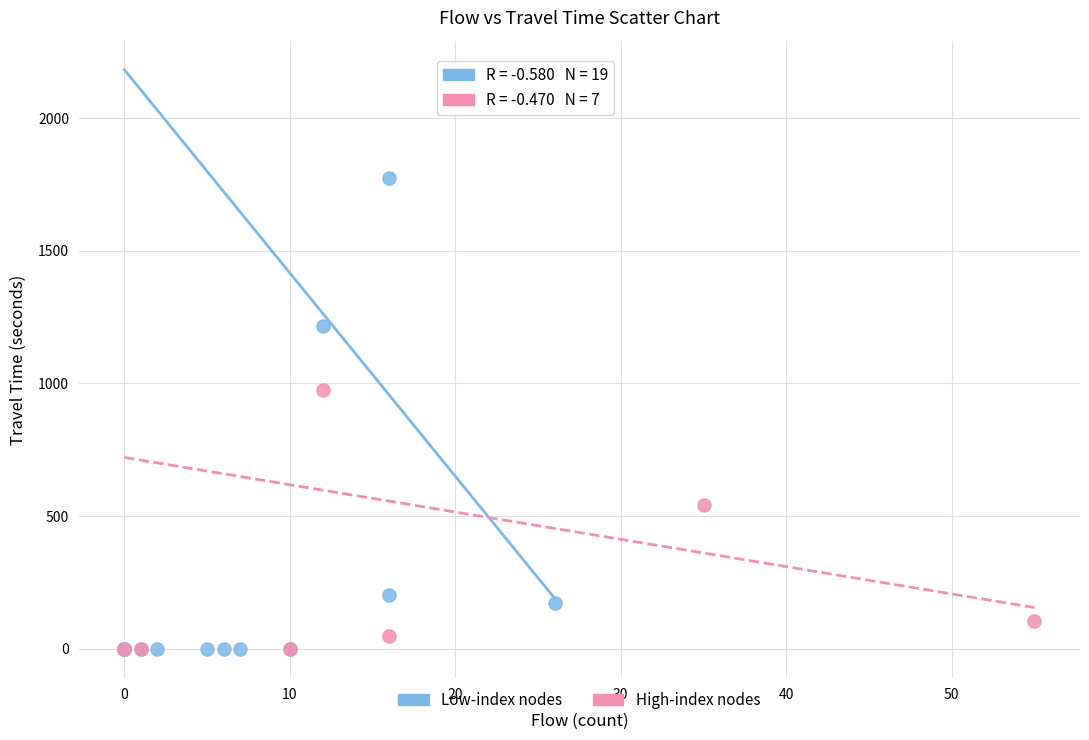

Which series has the largest Y range (max minus min)?

Low-index nodes